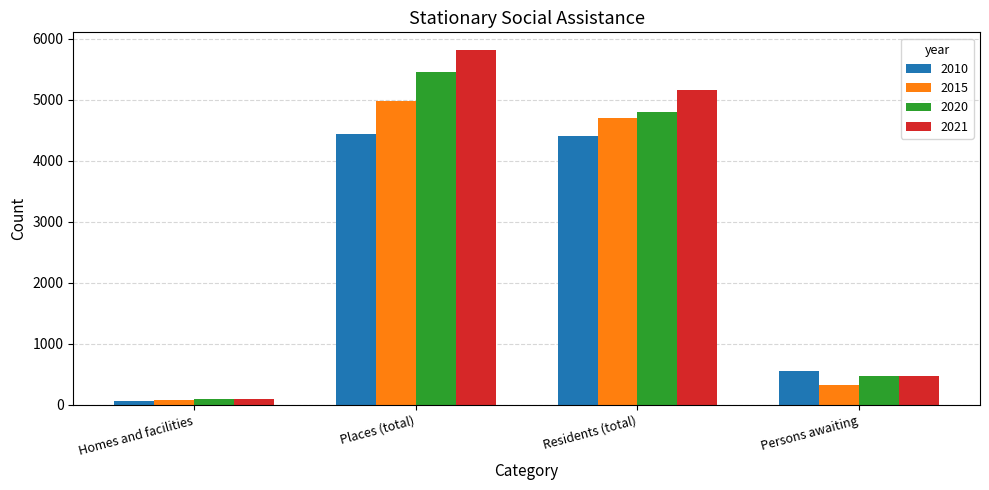

What is the difference between the 2020 values at Homes and facilities and Residents (total)?

4706